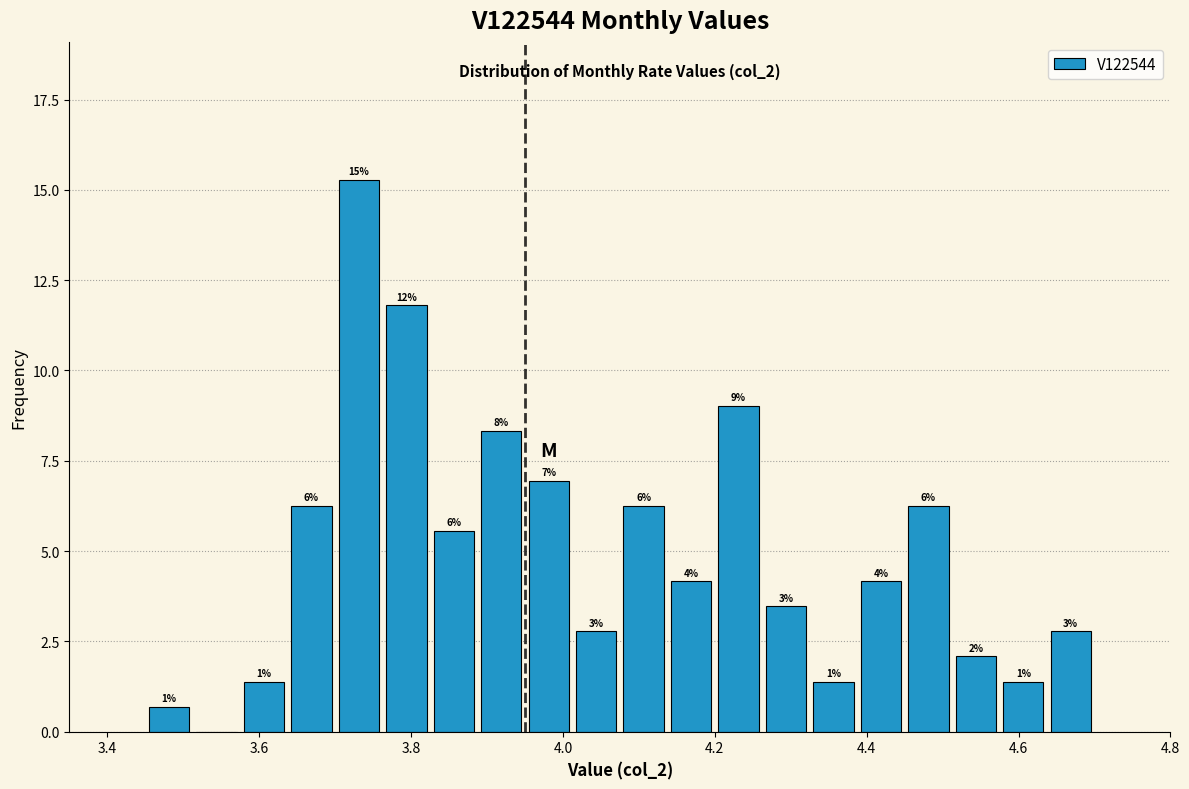

Read against the x-axis, roughly where is the centre of the tallest bar?

3.74